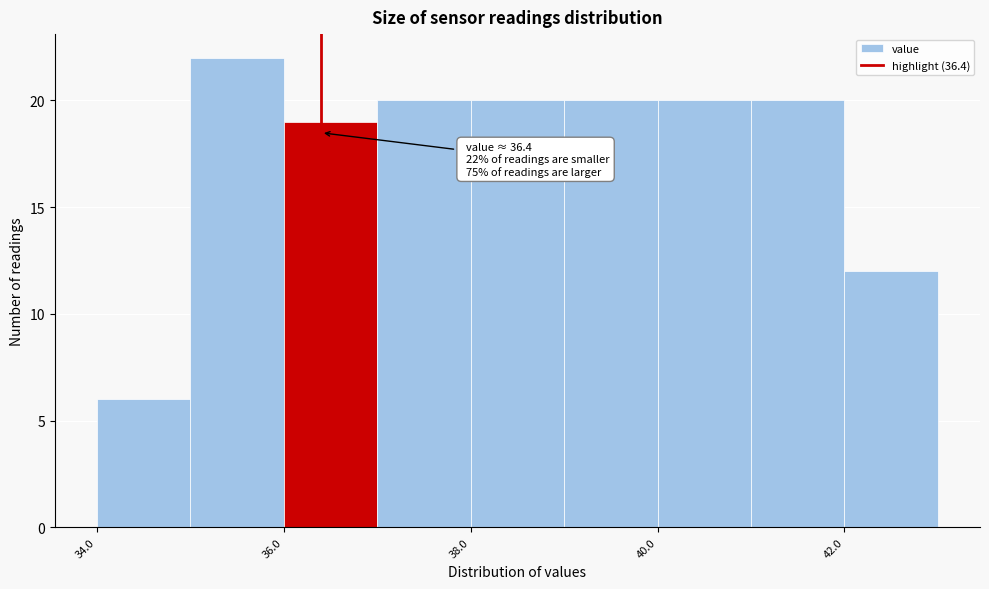

Over which range of the x-axis is the bar tallest?

35 to 36